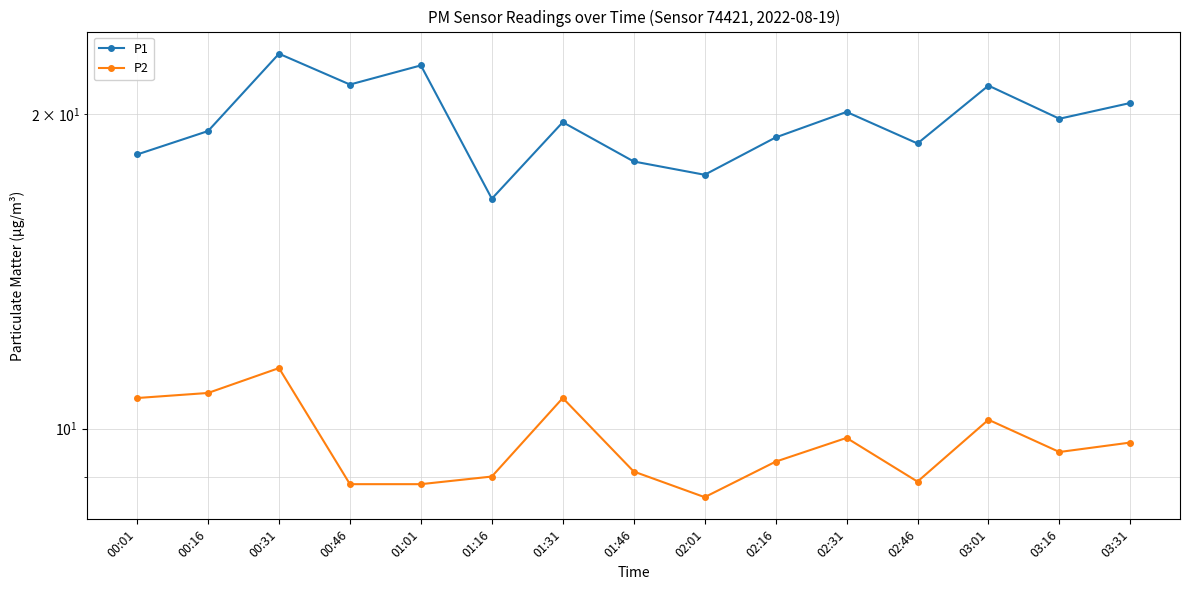

What is the greatest value displayed?

22.9